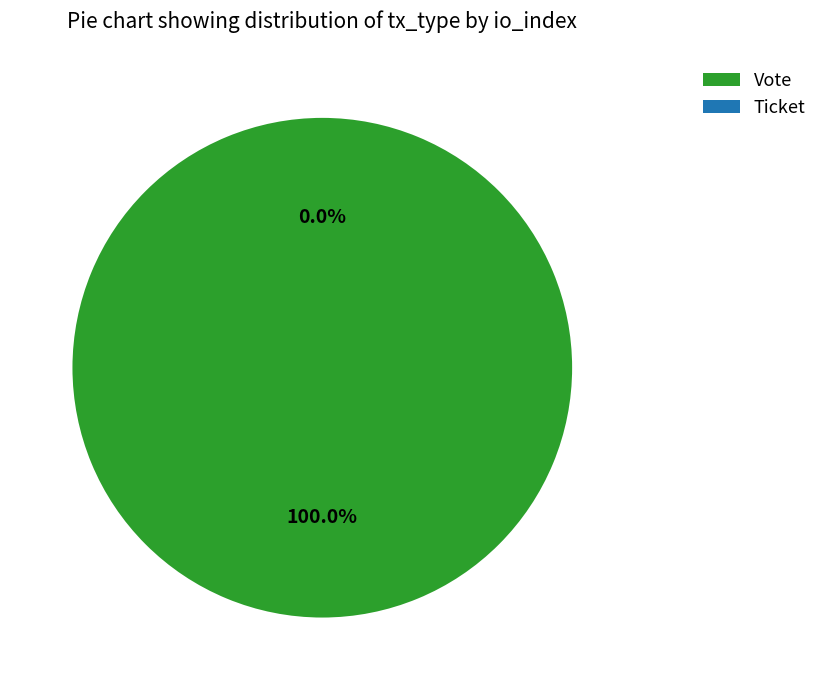

To the nearest percent, what is the combined percentage of Vote and Ticket?

100%